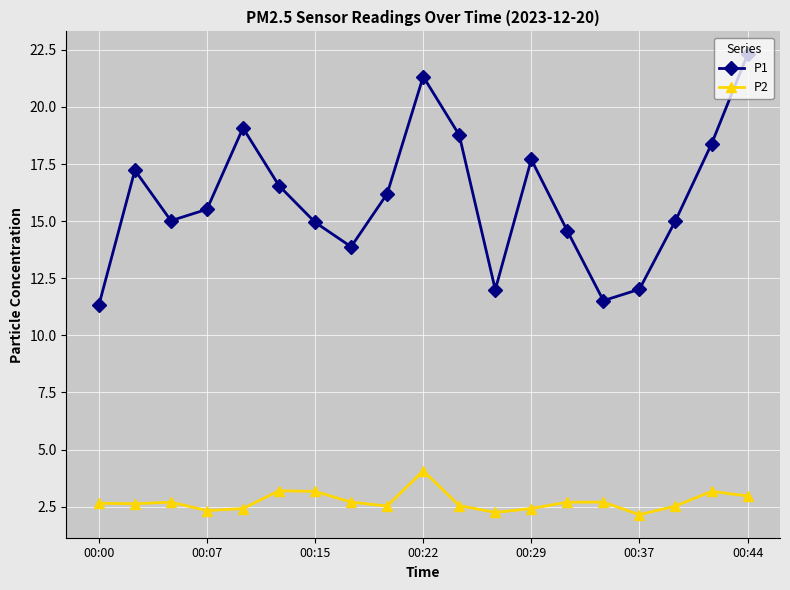

Which series has the widest spread of values?

P1